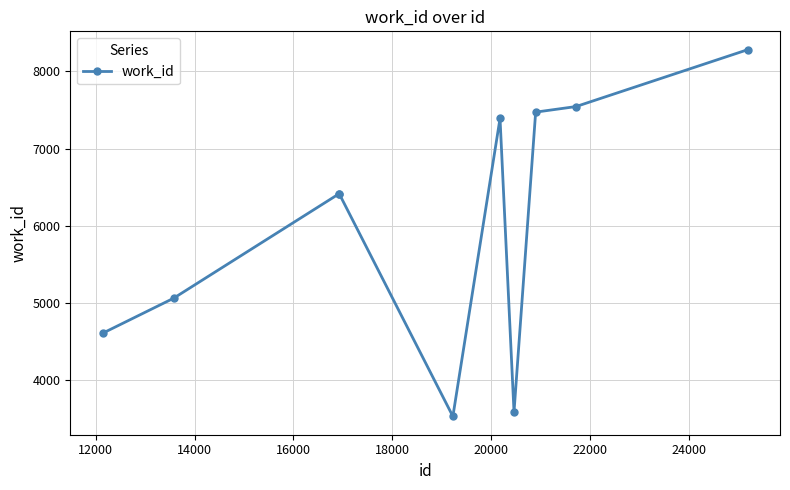

What is the greatest value displayed?

8279